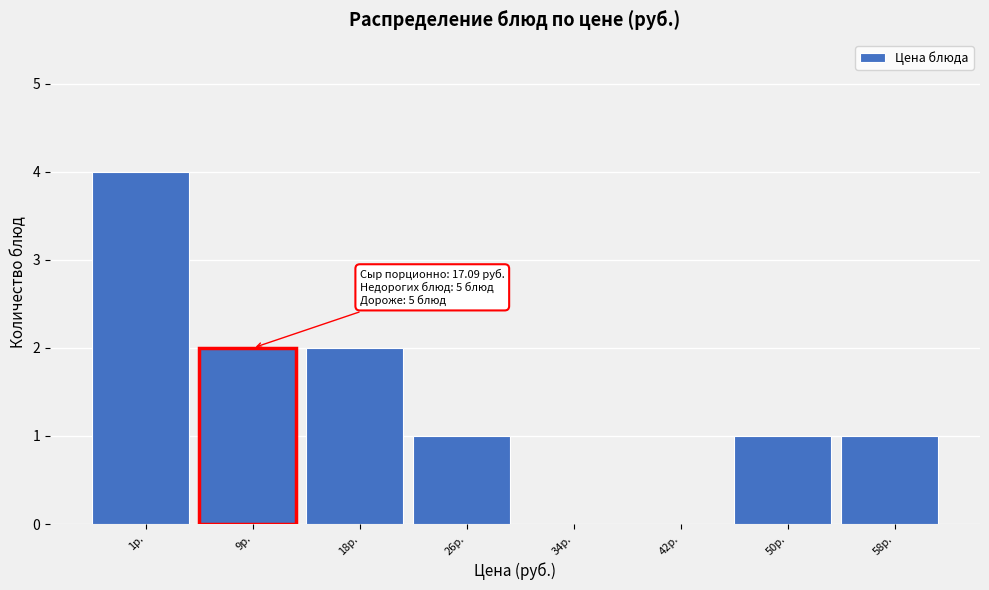

Reading right to left, extract all data points from this chart.

58р.=1	50р.=1	42р.=0	34р.=0	26р.=1	18р.=2	9р.=2	1р.=4